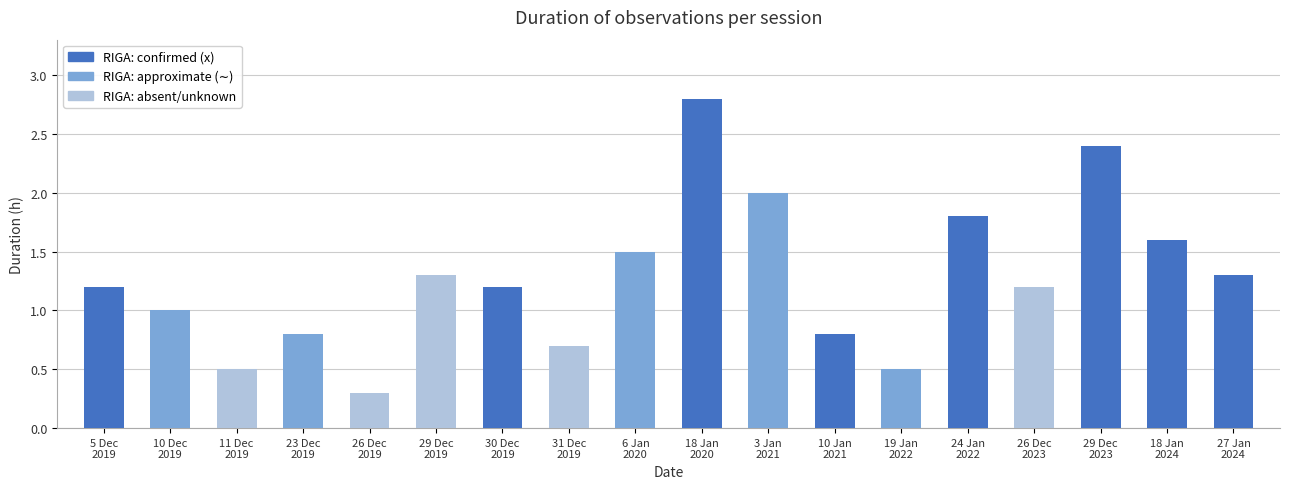

What is the ratio of the value at 5 Dec
2019 to the value at 18 Jan
2020?

0.4